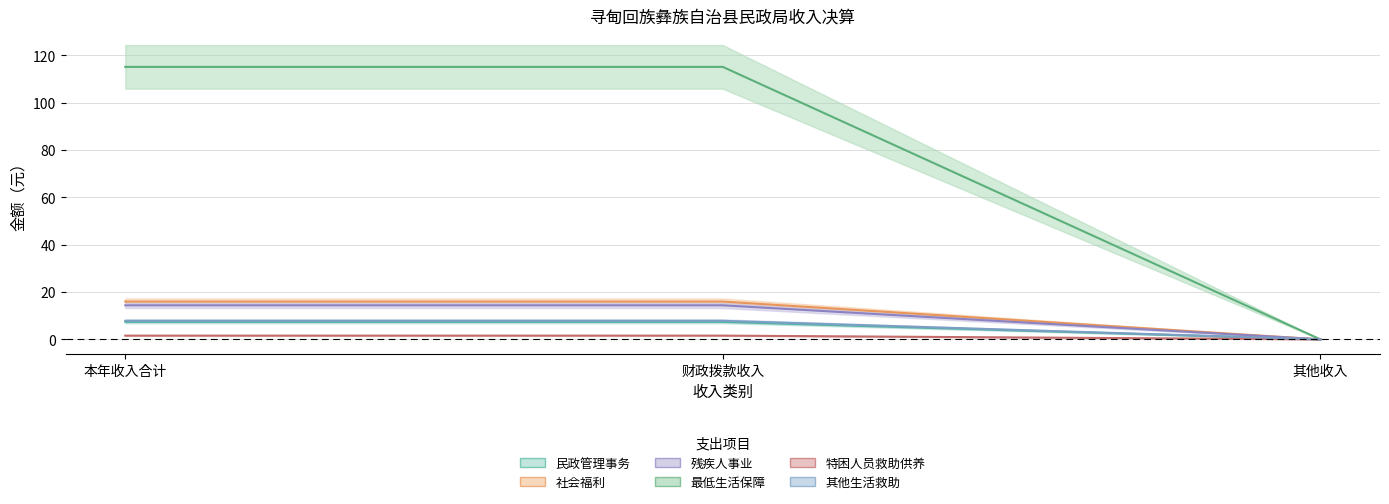

Is it true that 社会福利 equals 10.1 at 其他收入?

False